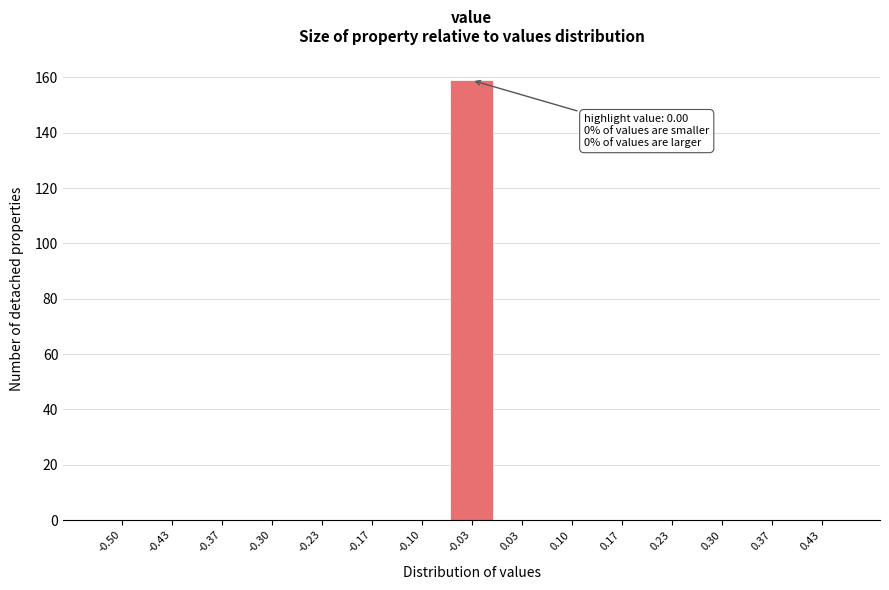

Reading right to left, what are all the values shown in this chart?

0.43=0	0.37=0	0.30=0	0.23=0	0.17=0	0.10=0	0.03=0	-0.03=159	-0.10=0	-0.17=0	-0.23=0	-0.30=0	-0.37=0	-0.43=0	-0.50=0